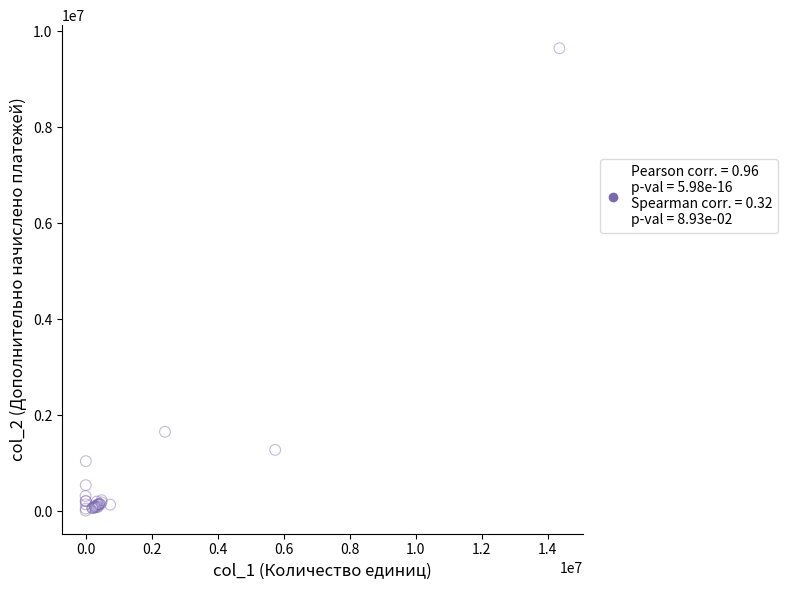

What Y value in the scatter plot is closest to 4825381?

1651348